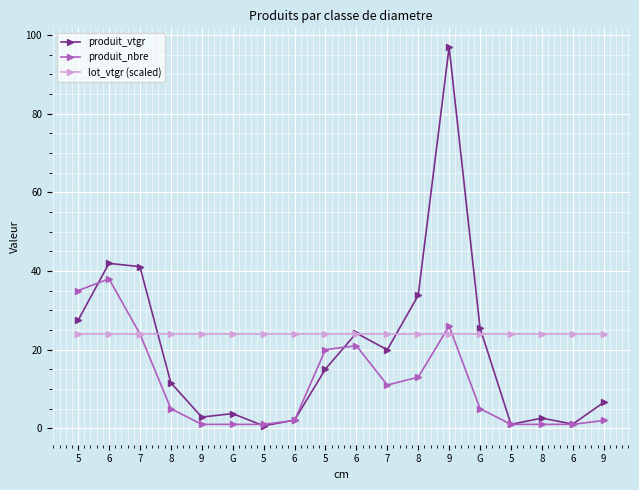

How many lines are shown in the chart?

3